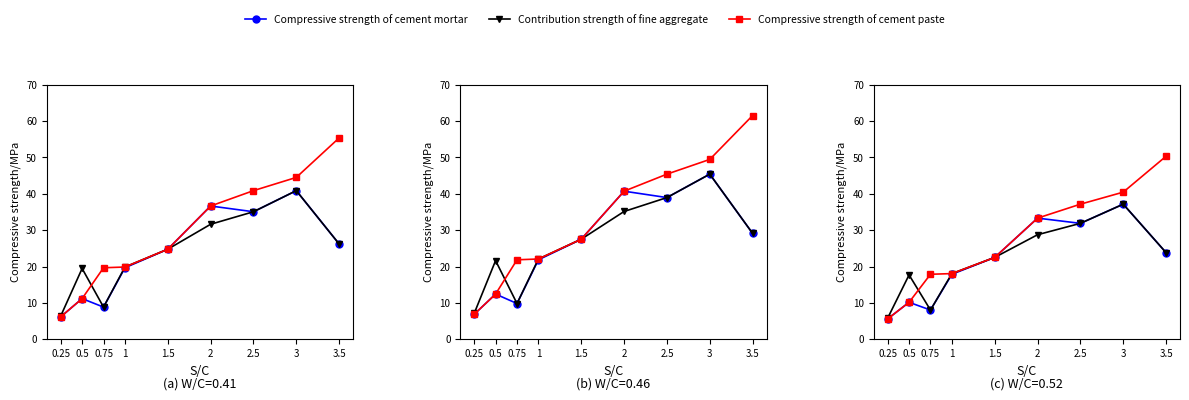

At which category is the sum across all series the highest?

3